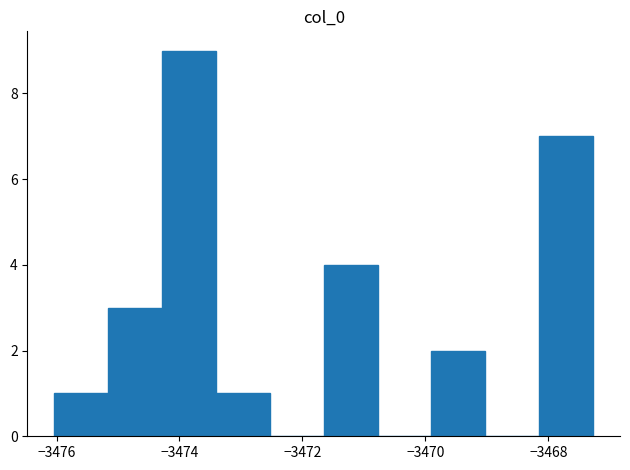

Over which range of the x-axis is the bar tallest?

-3474.2 to -3473.4